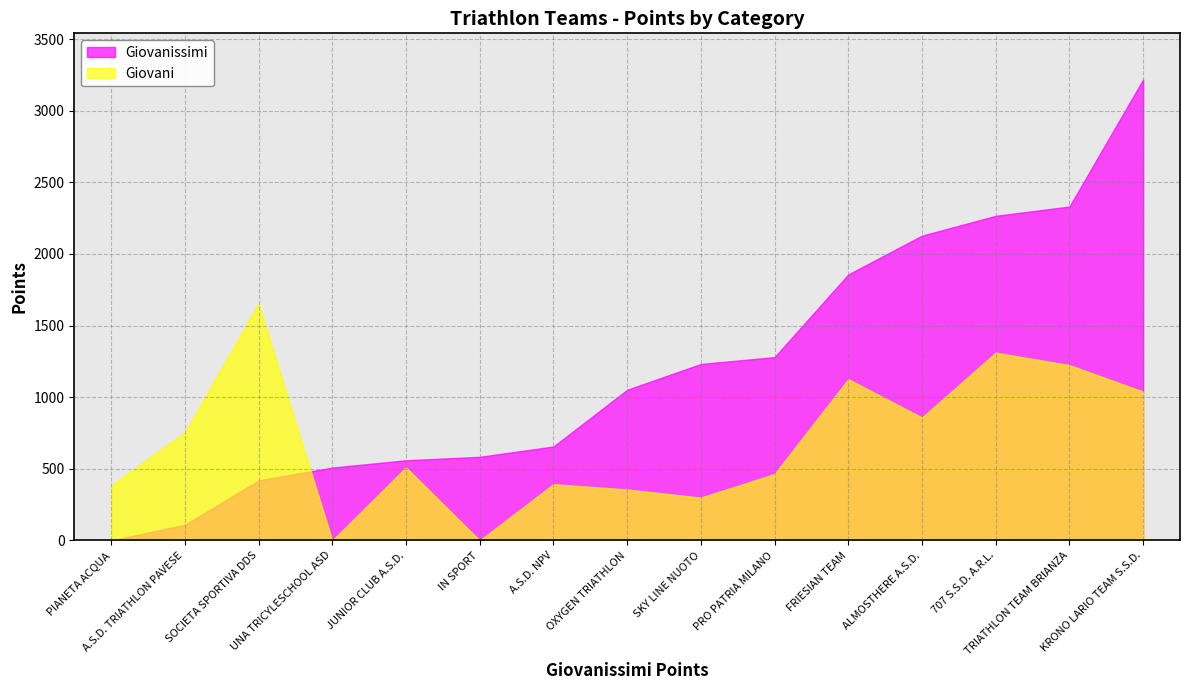

List the series in order of their overall mean, lowest first.

Giovani, Giovanissimi